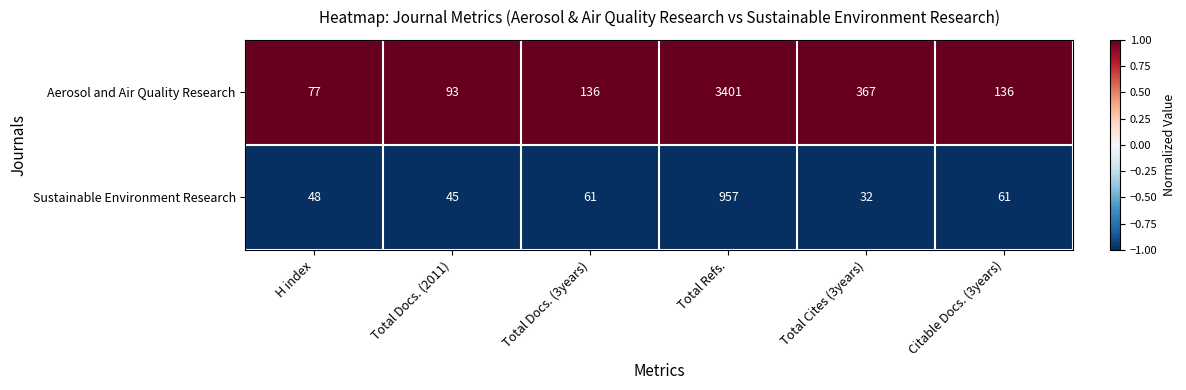

Reading right to left, transcribe all the data shown in this chart.

Aerosol and Air Quality Research: Citable Docs. (3years)=136	Total Cites (3years)=367	Total Refs.=3401	Total Docs. (3years)=136	Total Docs. (2011)=93	H index=77
Sustainable Environment Research: Citable Docs. (3years)=61	Total Cites (3years)=32	Total Refs.=957	Total Docs. (3years)=61	Total Docs. (2011)=45	H index=48